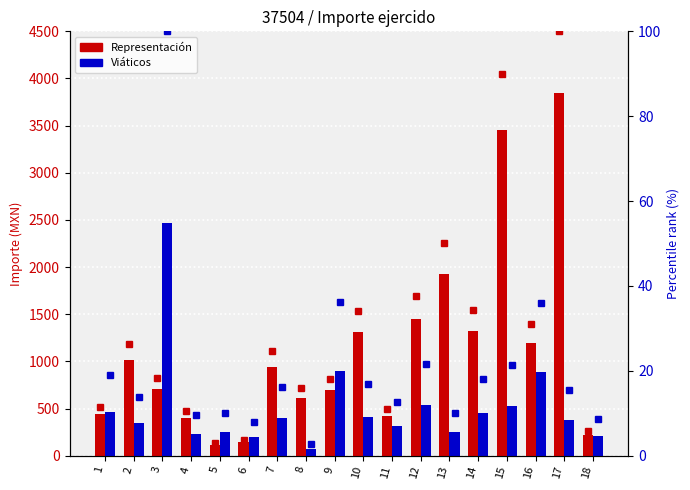

What is the smallest value displayed?

2.8